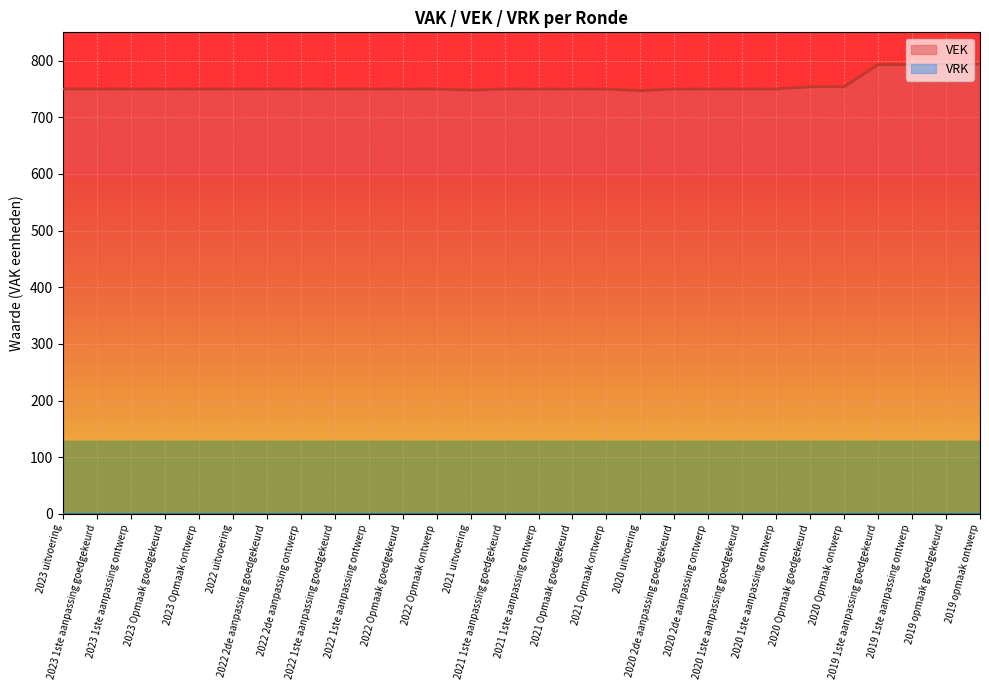

How many interior local valleys (lower than both neighbors) does the data have?

2